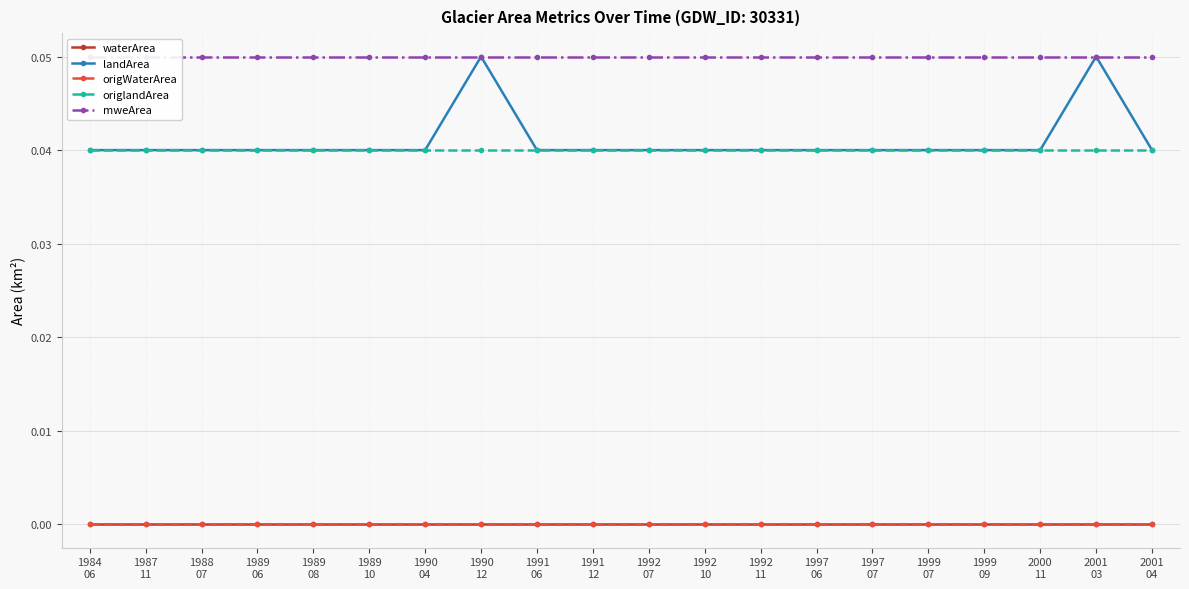

Which series has the widest spread of values?

landArea